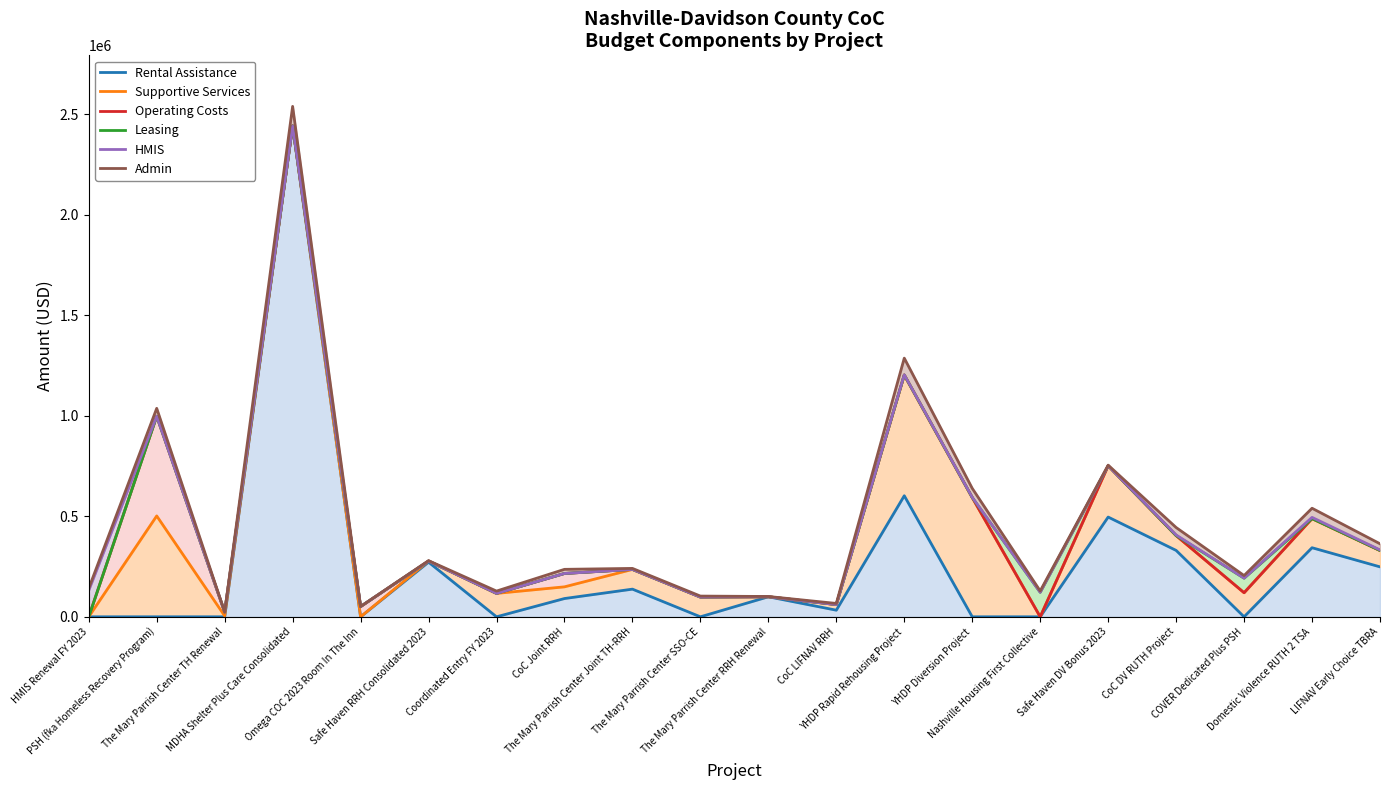

Which label corresponds to the largest value in the chart?

MDHA Shelter Plus Care Consolidated